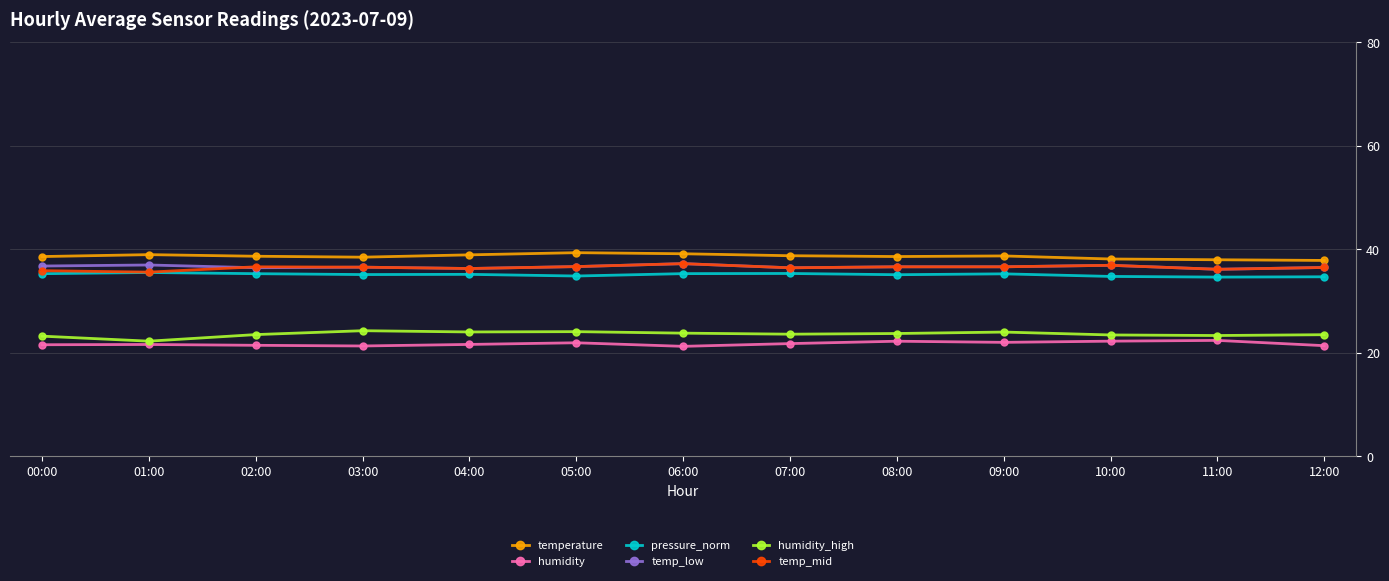

What is the label of the 7th point from the left?

06:00